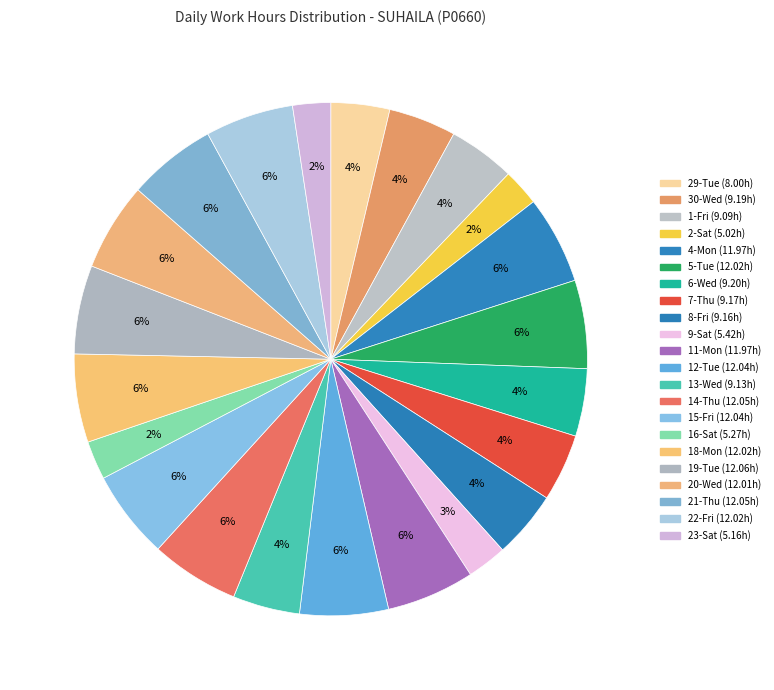

What percentage is NOT represented by 18-Mon?

94.4%